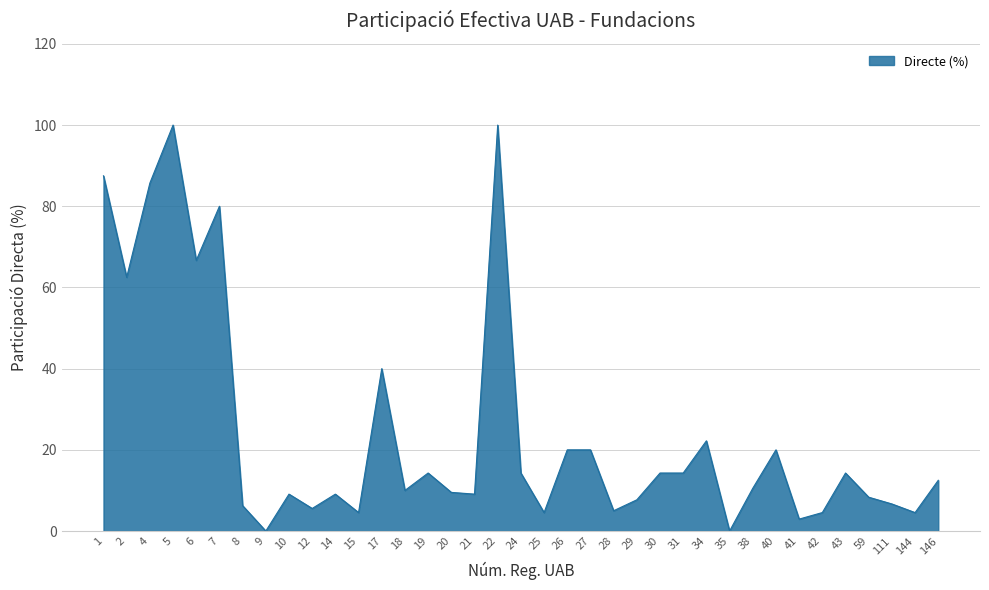

Does the chart display data point markers on the line(s)?

No